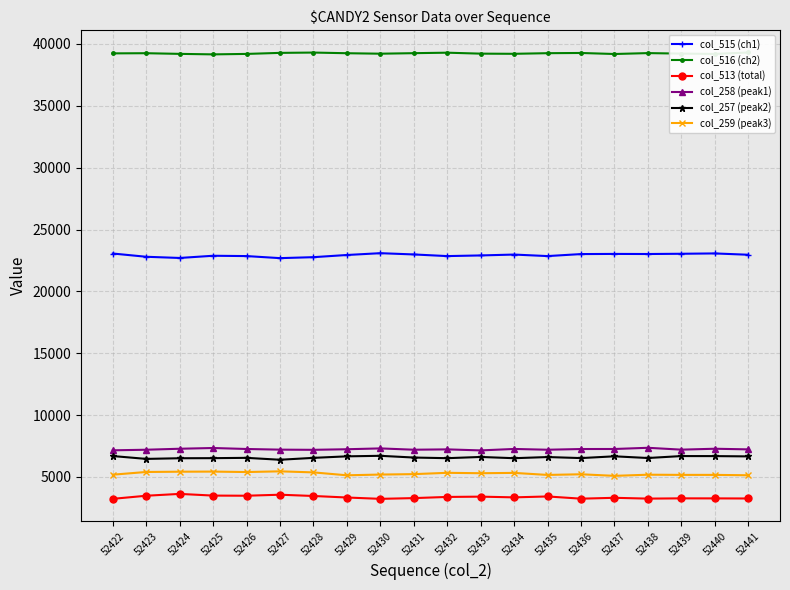

Does the chart have visible grid lines?

Yes